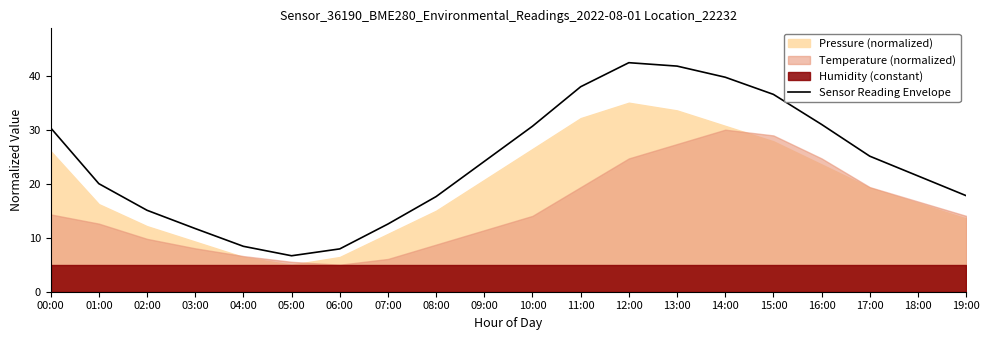

Is it true that the value at 17:00 is 16.1?

False